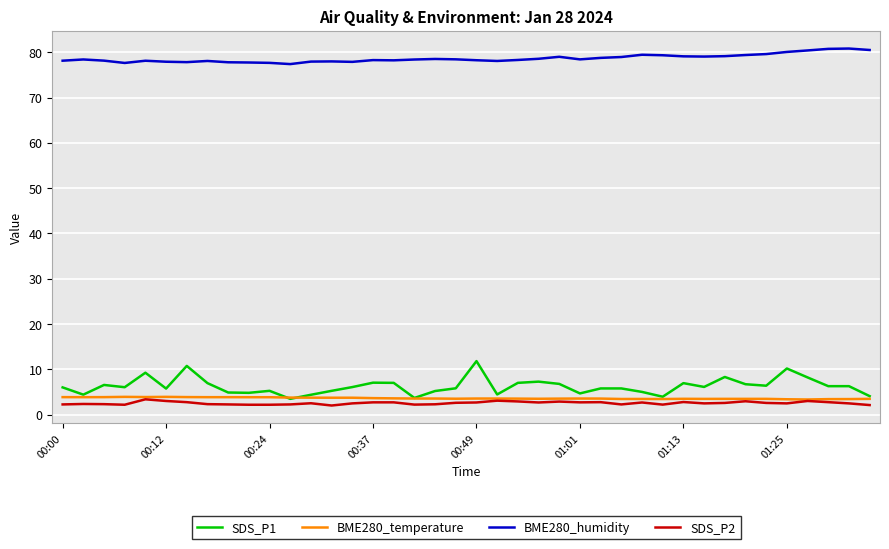

What is the maximum value for BME280_temperature?

3.9